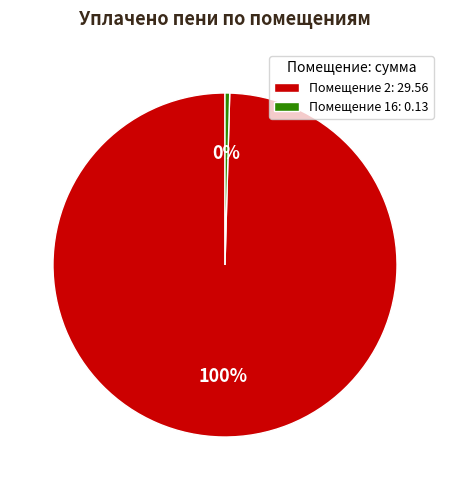

True or false: Помещение 2: 29.56 accounts for 100% of the total.

True